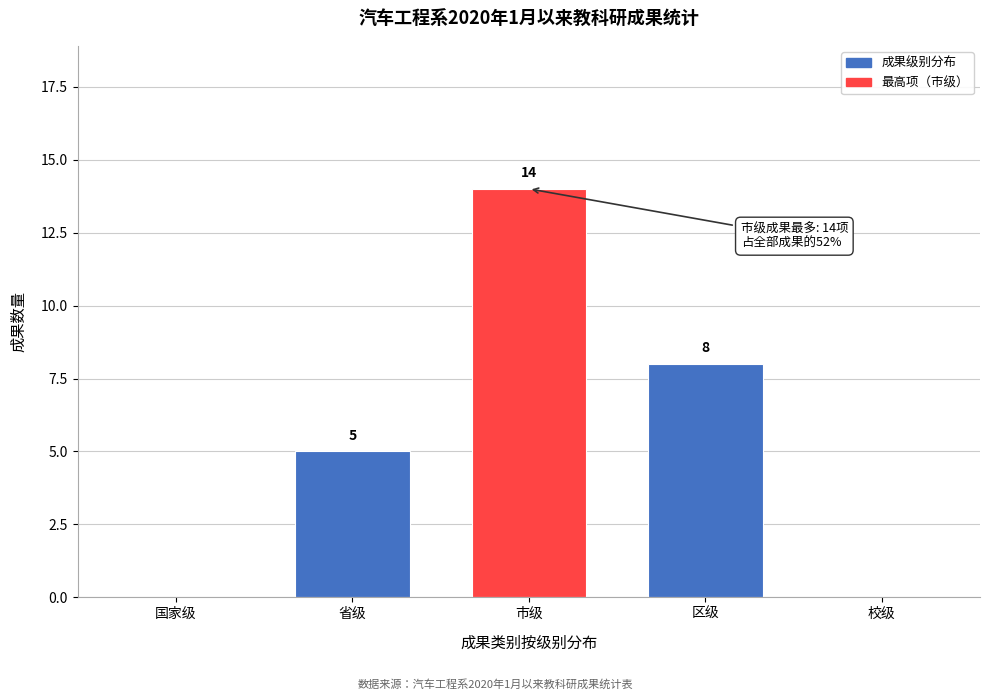

Reading right to left, transcribe all the data shown in this chart.

校级=0	区级=8	市级=14	省级=5	国家级=0